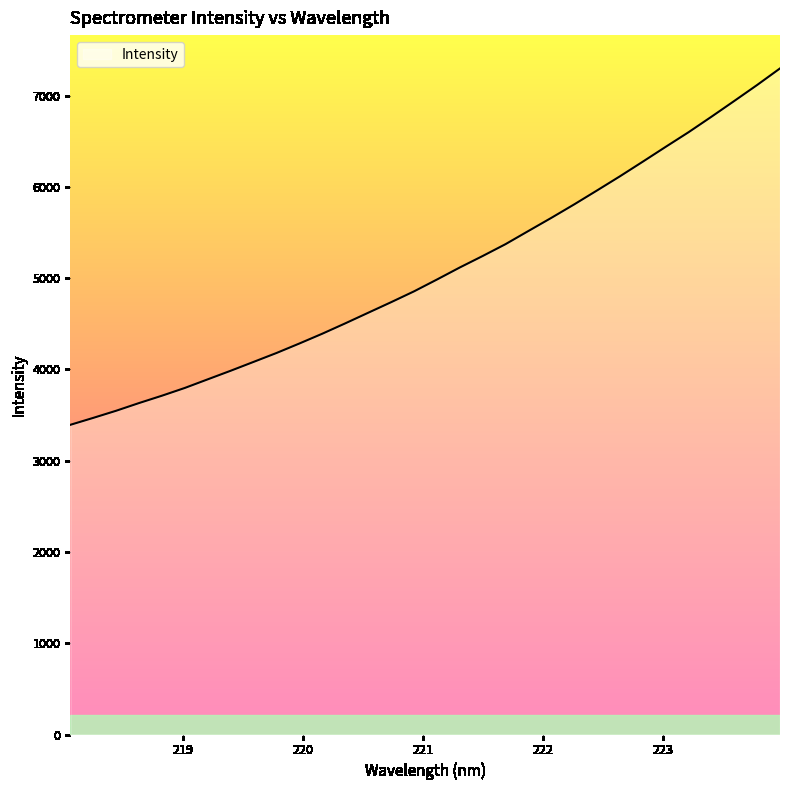

What is the maximum value shown in the chart?

7298.2